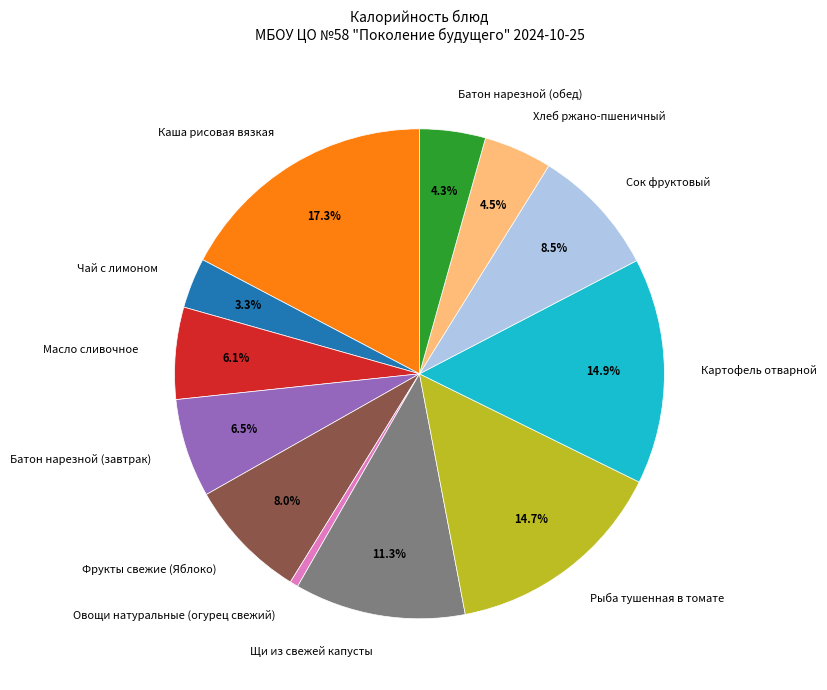

How many slices are in this pie chart?

12